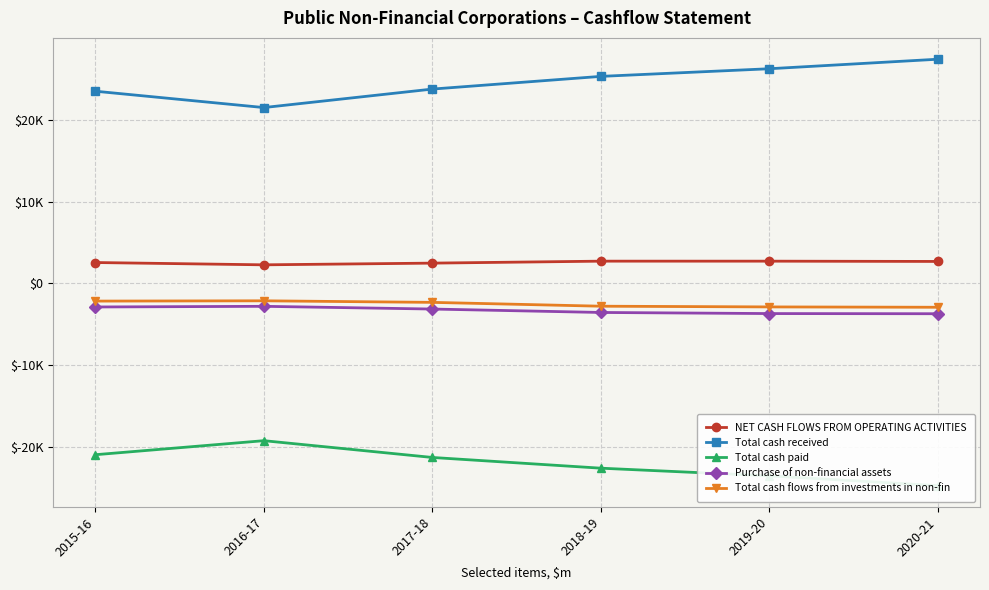

Rank the series at 2018-19 from highest to lowest value.

Total cash received, NET CASH FLOWS FROM OPERATING ACTIVITIES, Total cash flows from investments in non-fin, Purchase of non-financial assets, Total cash paid